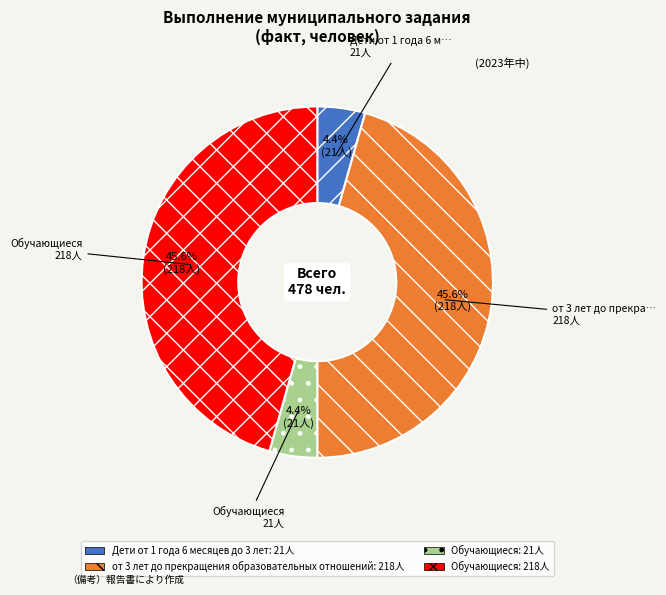

Is there a majority slice in this chart?

No